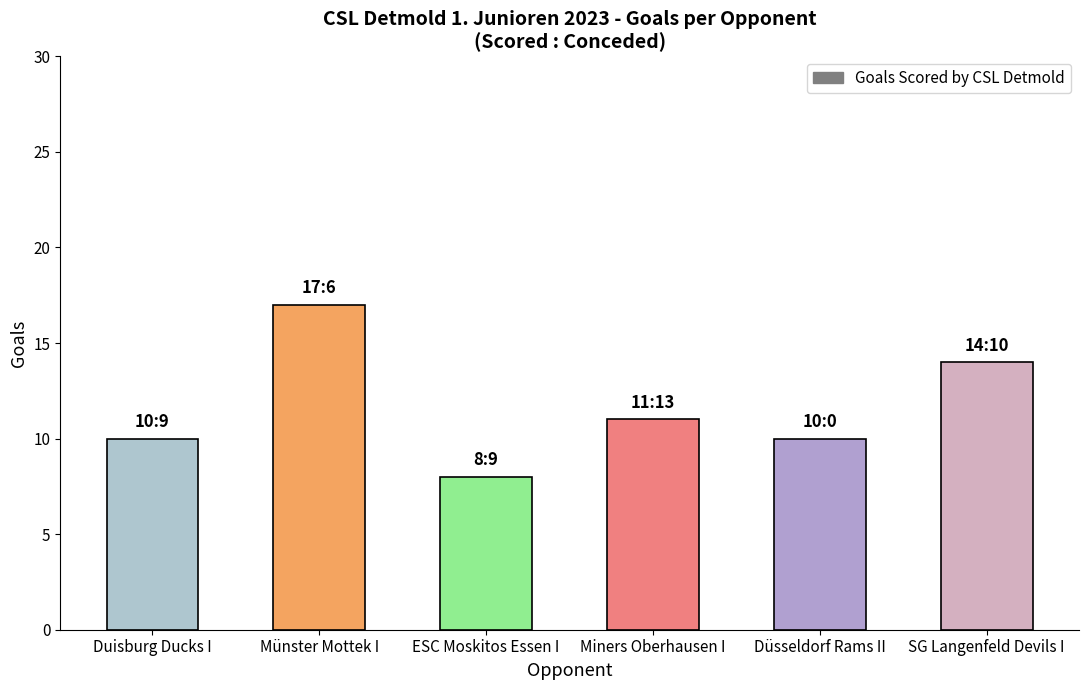

What is the sum of all values?

70